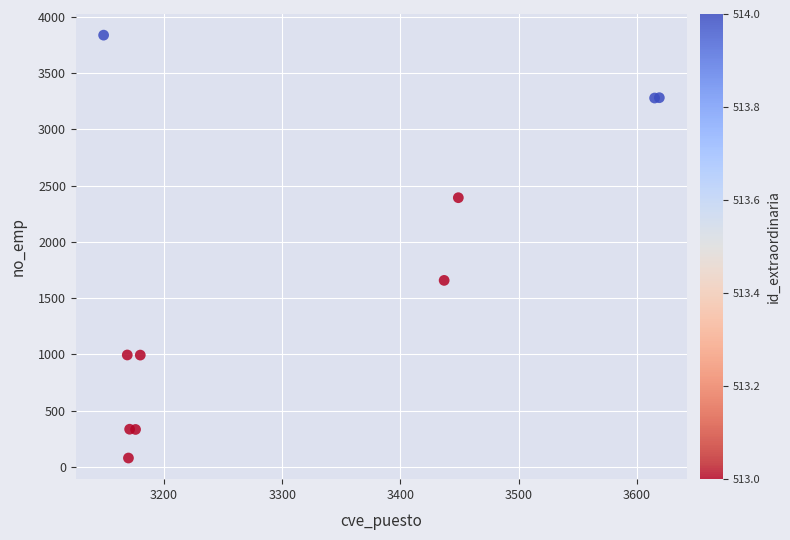

What Y value in the scatter plot is closest to 1958?

1658